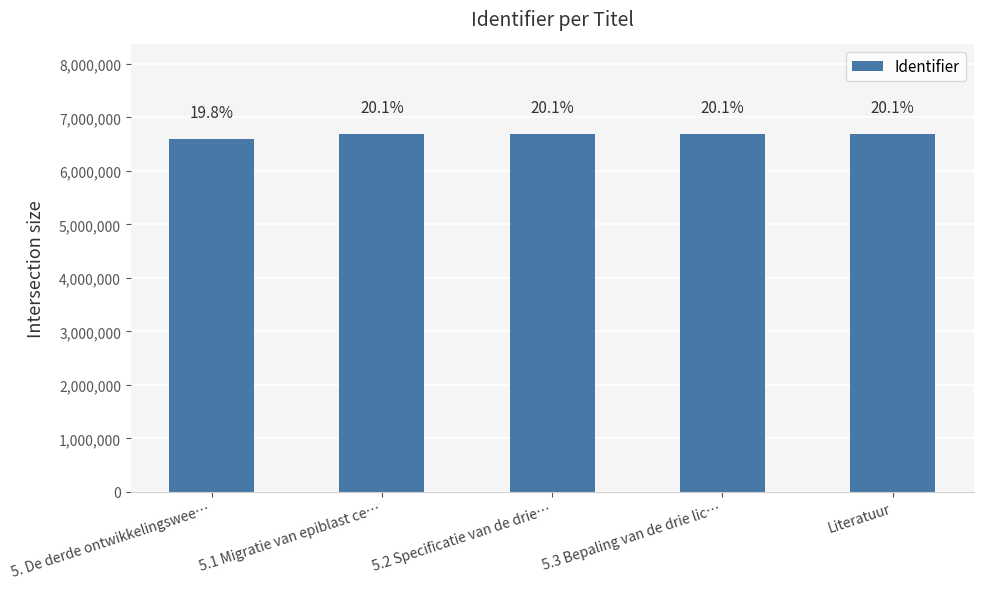

What is the difference between the maximum and minimum values?

91306